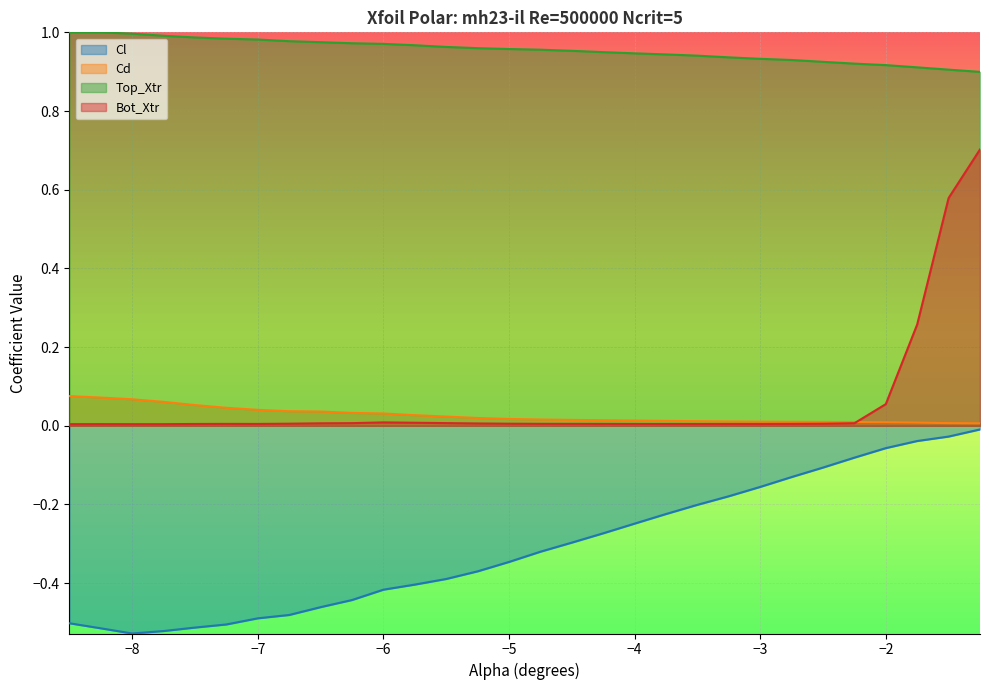

List the series in order of their peak value, lowest first.

Cl, Cd, Bot_Xtr, Top_Xtr